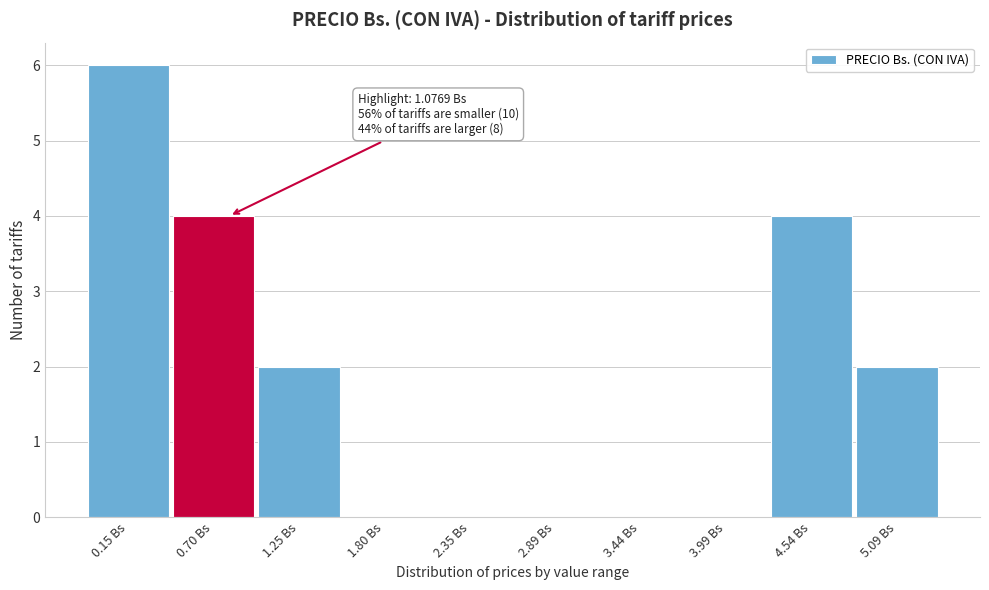

Reading right to left, transcribe all the data shown in this chart.

5.09 Bs=2	4.54 Bs=4	3.99 Bs=0	3.44 Bs=0	2.89 Bs=0	2.35 Bs=0	1.80 Bs=0	1.25 Bs=2	0.70 Bs=4	0.15 Bs=6